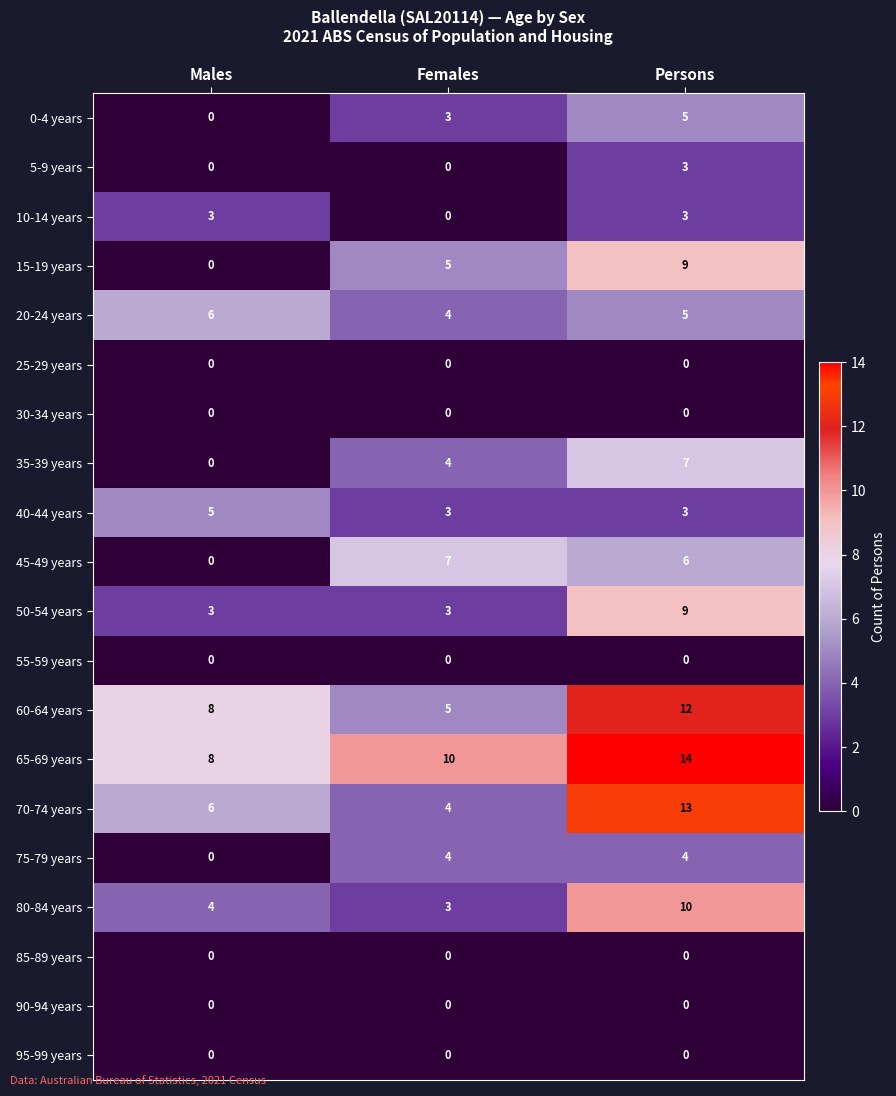

What is the sum of the 35-39 years values at Males and Persons?

7